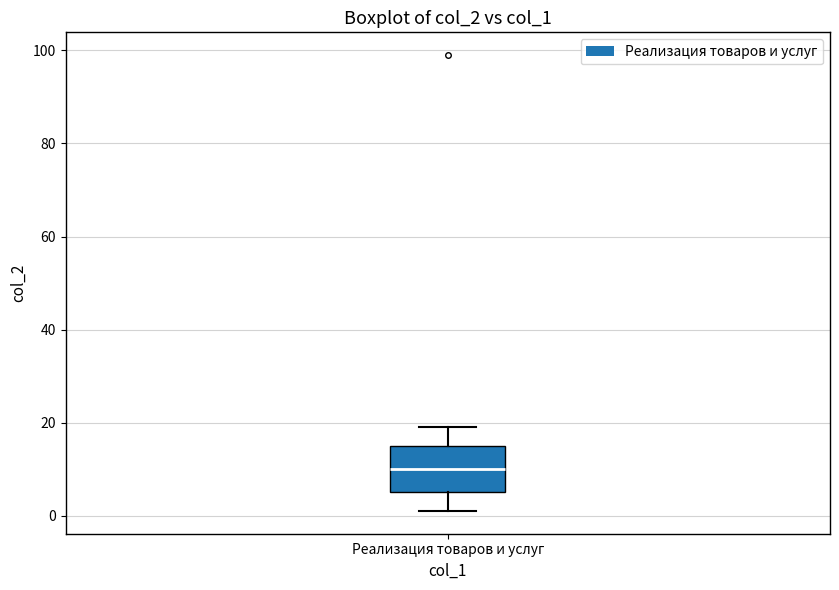

Read this box plot against the y-axis: the position of the median line, the range covered by the box, and the ends of both whiskers. The values are not printed on the chart, so give them approximately, as read against the axis.

median 10, box 6 to 16, whiskers 2 to 20